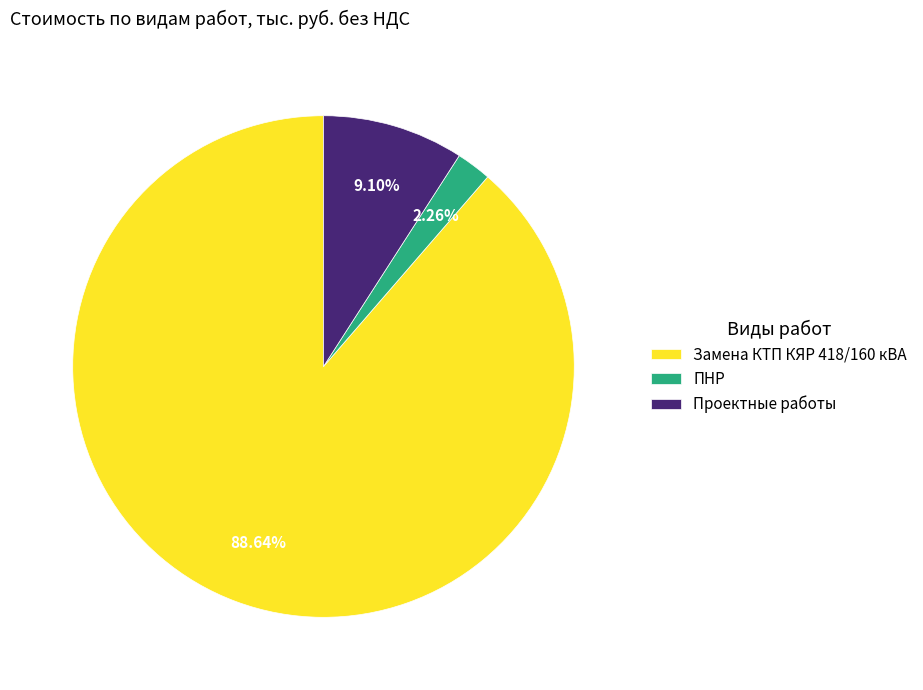

Which slice is the largest?

Замена КТП КЯР 418/160 кВА